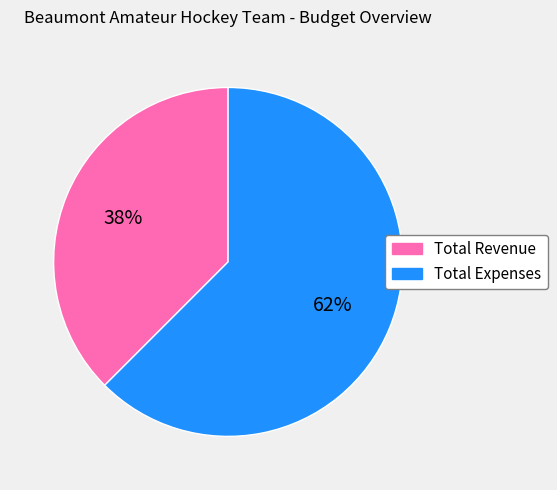

Do Total Revenue and Total Expenses together represent more than half of the pie?

Yes